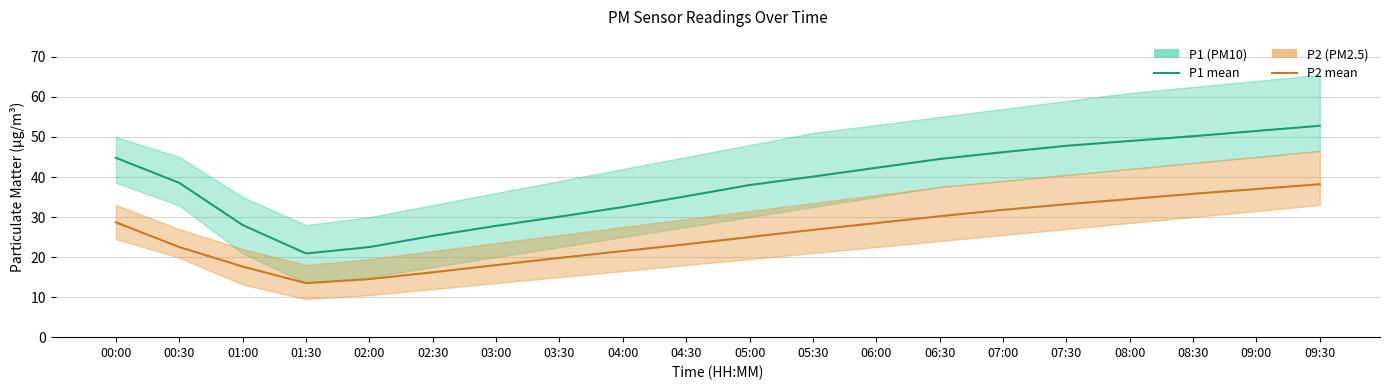

What is the difference between the second highest and second lowest values in the P2 (PM2.5) series?

22.5